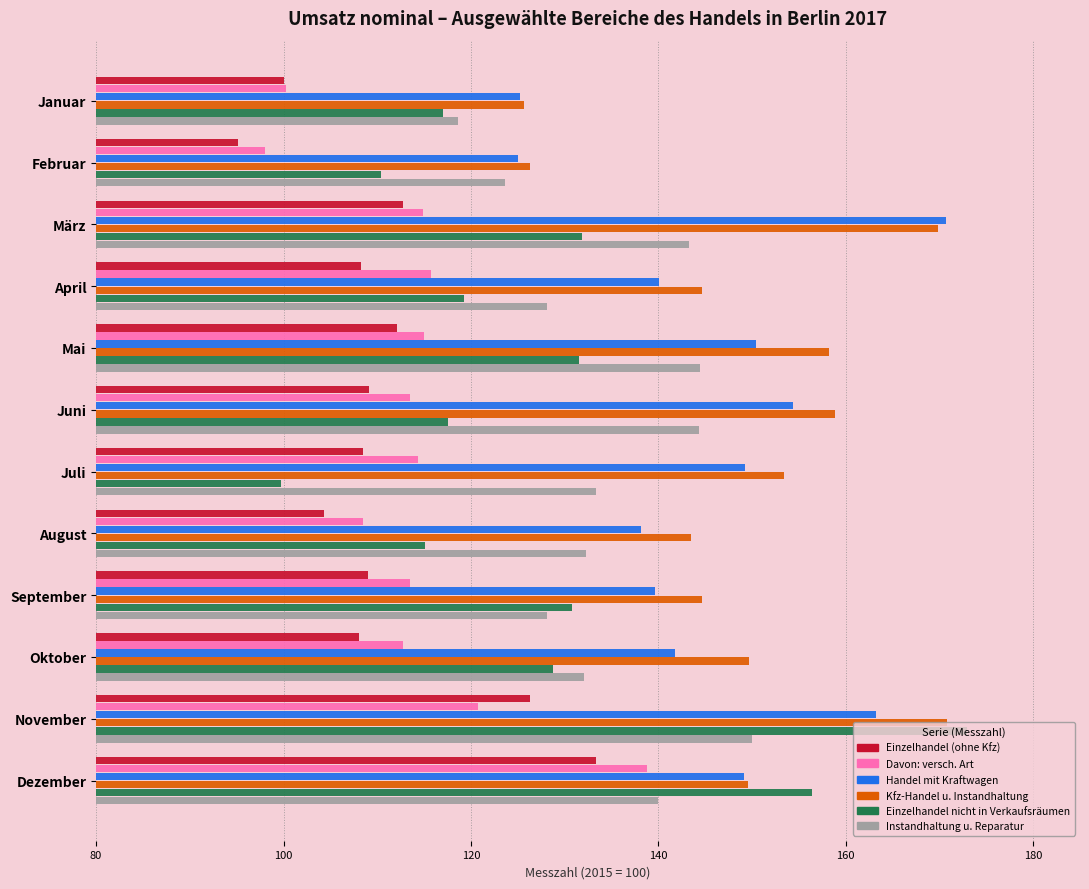

How many distinct data groups are displayed?

6